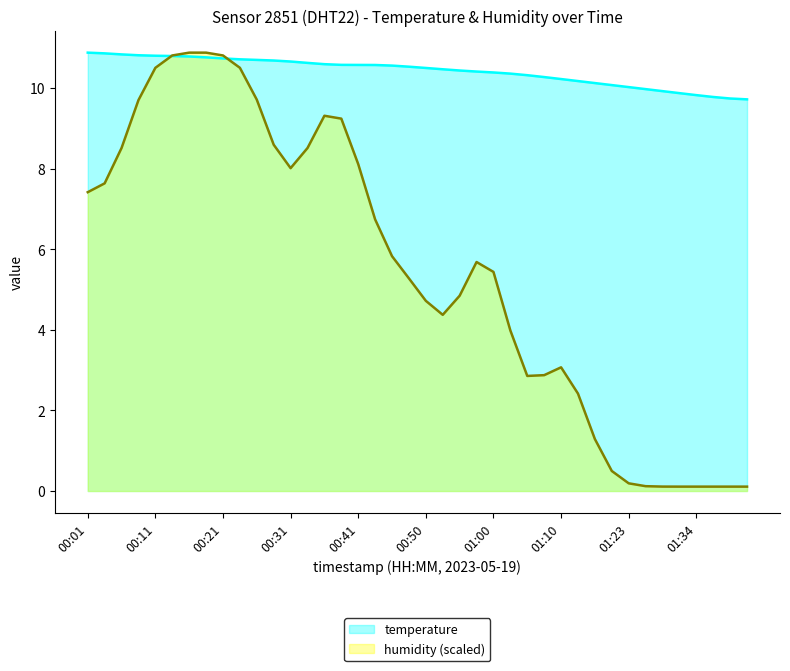

Rank the categories by value from lowest to highest.

01:41, 01:38, 01:36, 01:34, 01:31, 01:29, 01:26, 01:23, 01:18, 01:16, 01:13, 01:10, 01:08, 01:05, 01:03, 01:00, 00:58, 00:55, 00:53, 00:50, 00:48, 00:46, 00:43, 00:41, 00:38, 00:36, 00:33, 00:31, 00:28, 00:26, 00:23, 00:21, 00:19, 00:16, 00:14, 00:11, 00:09, 00:06, 00:04, 00:01